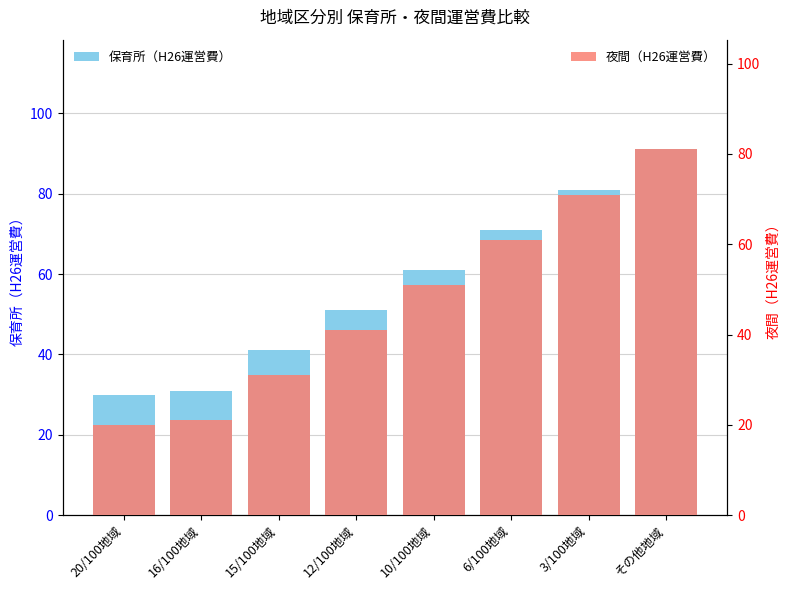

Is it true that 保育所（H26運営費） equals 71 at 6/100地域?

True